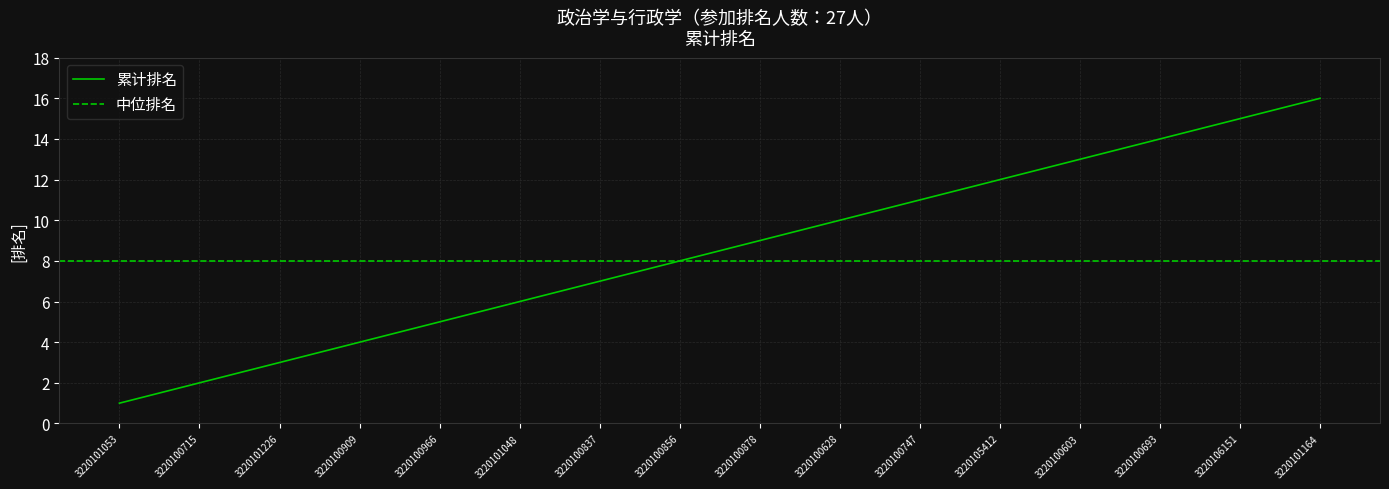

Which has a higher value, 3220100856 or 3220100693?

3220100693